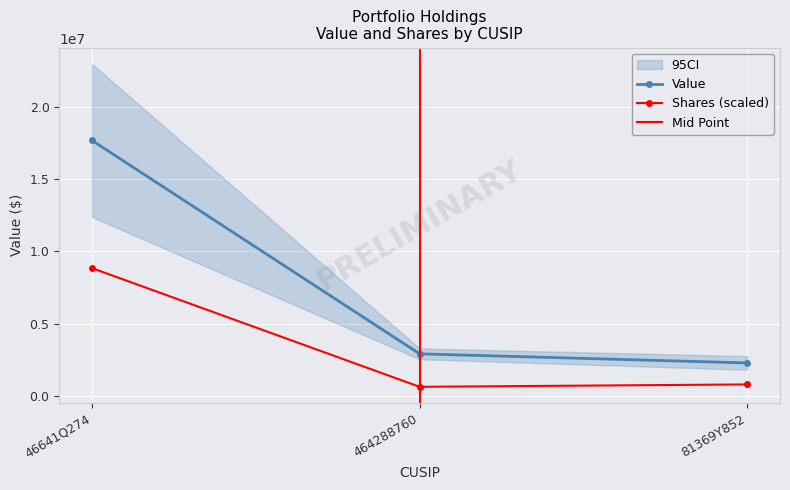

How many values in the Value series exceed 2906334?

1